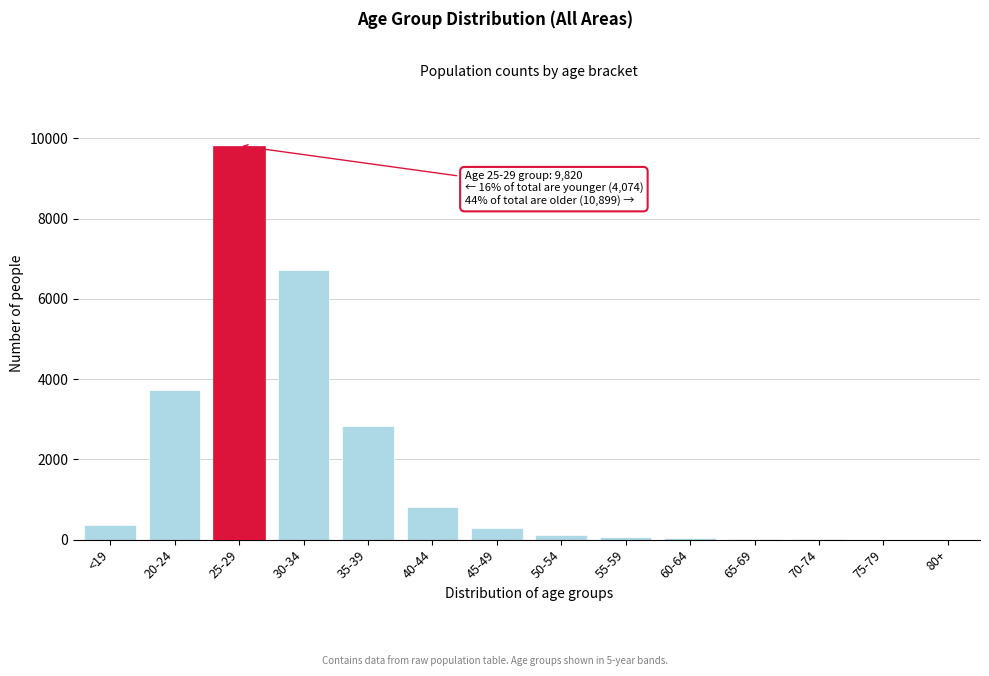

Is it true that the value at 35-39 is 2845?

True